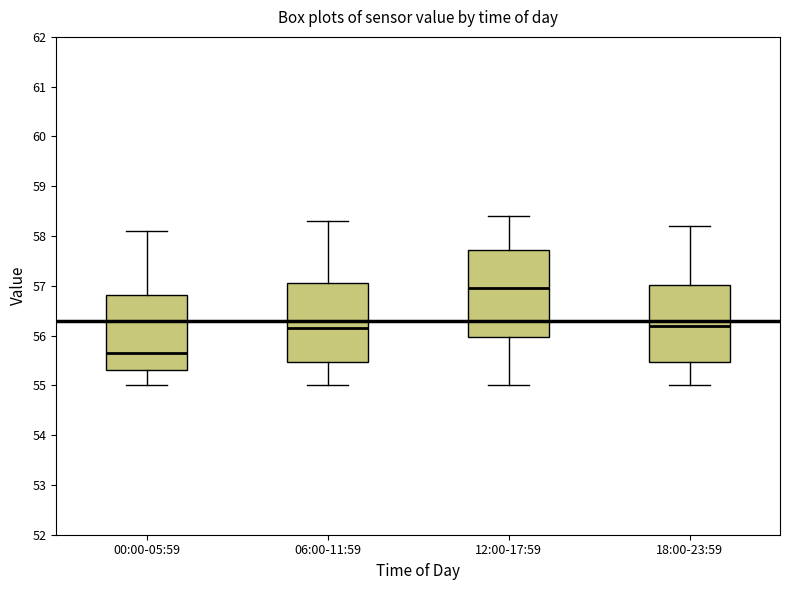

Which box's median line is the highest?

12:00-17:59